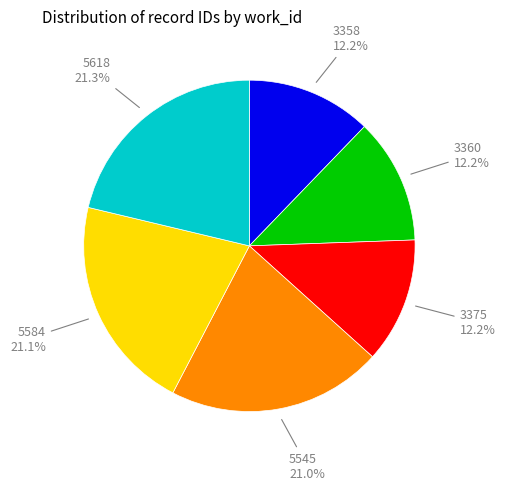

Count the number of slices in the pie.

6